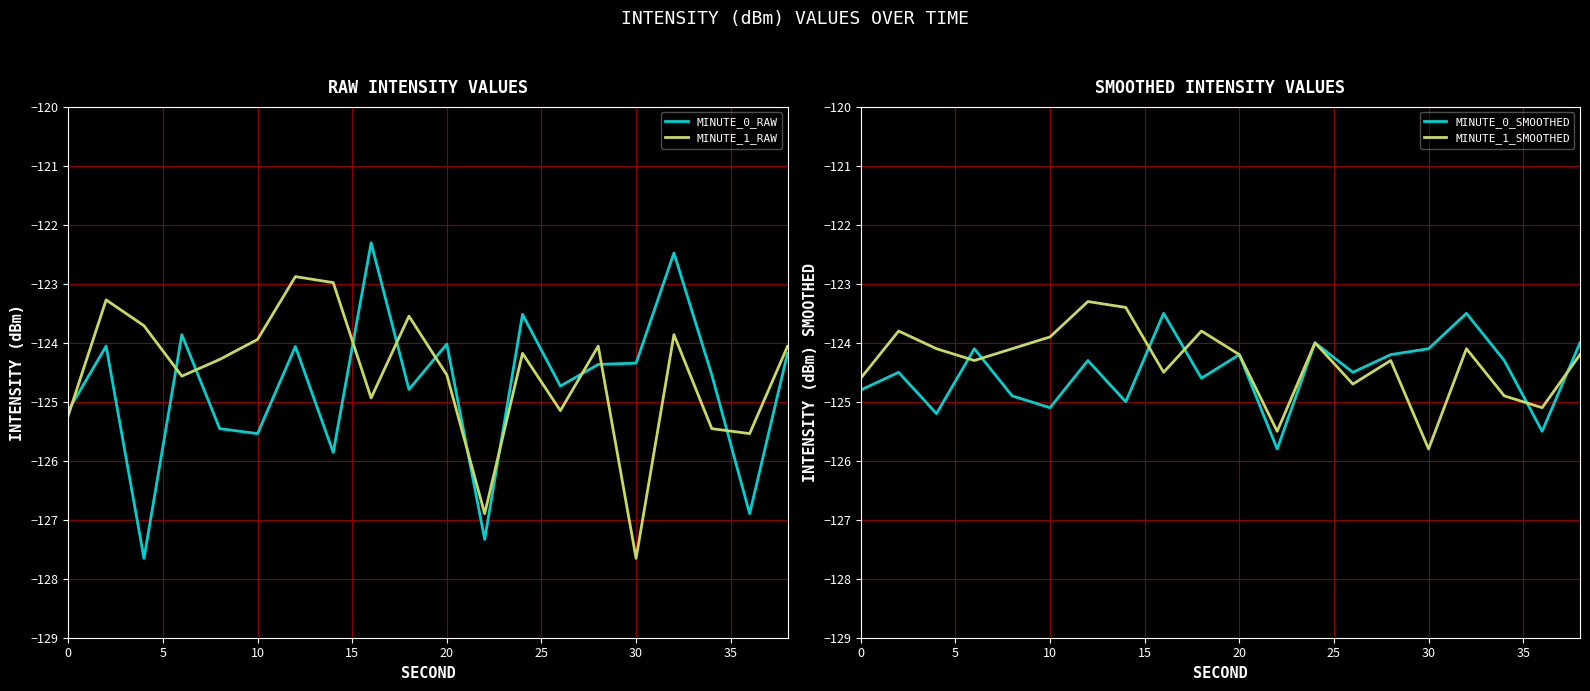

What is the highest value of the MINUTE_1_RAW series?

-122.9